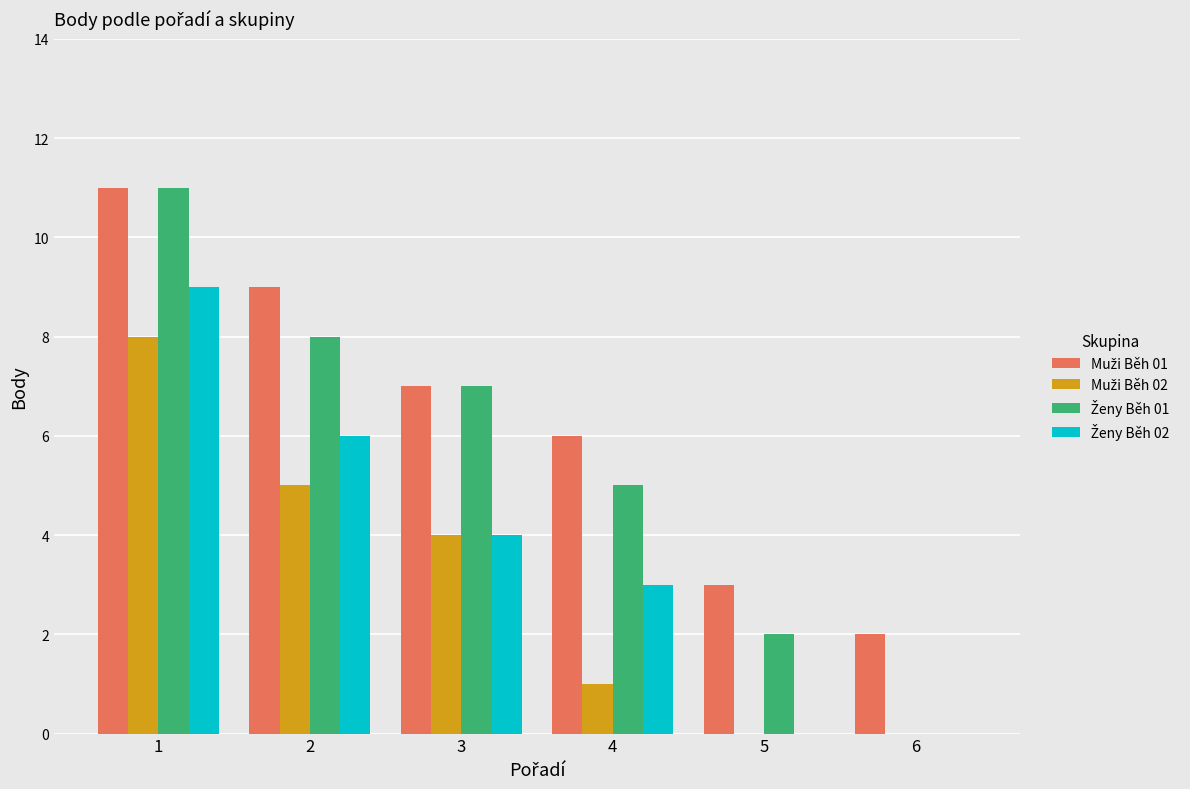

What is the maximum value shown in the chart?

11